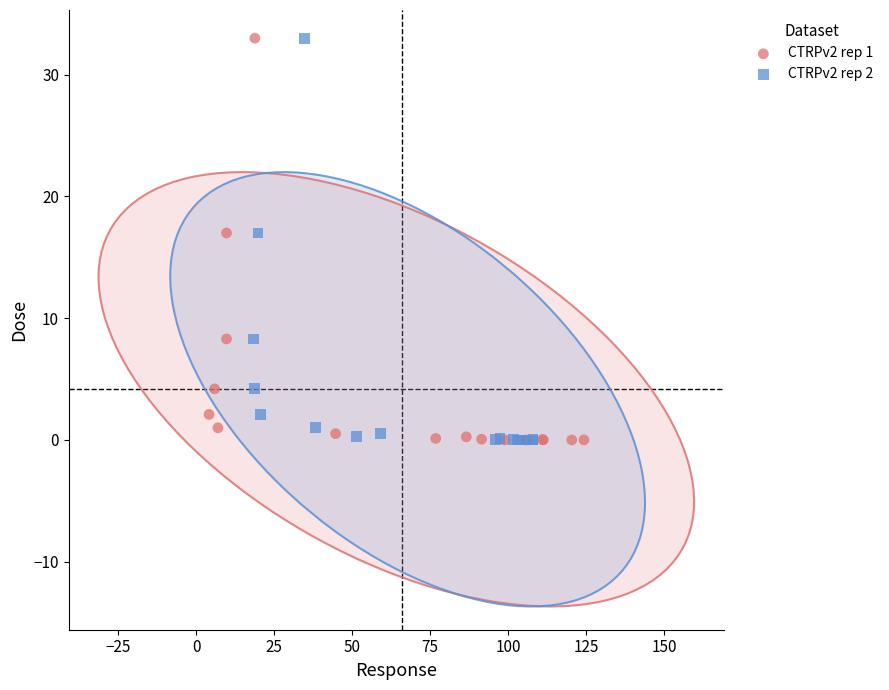

What are all the series names shown in the legend?

CTRPv2 rep 1, CTRPv2 rep 2